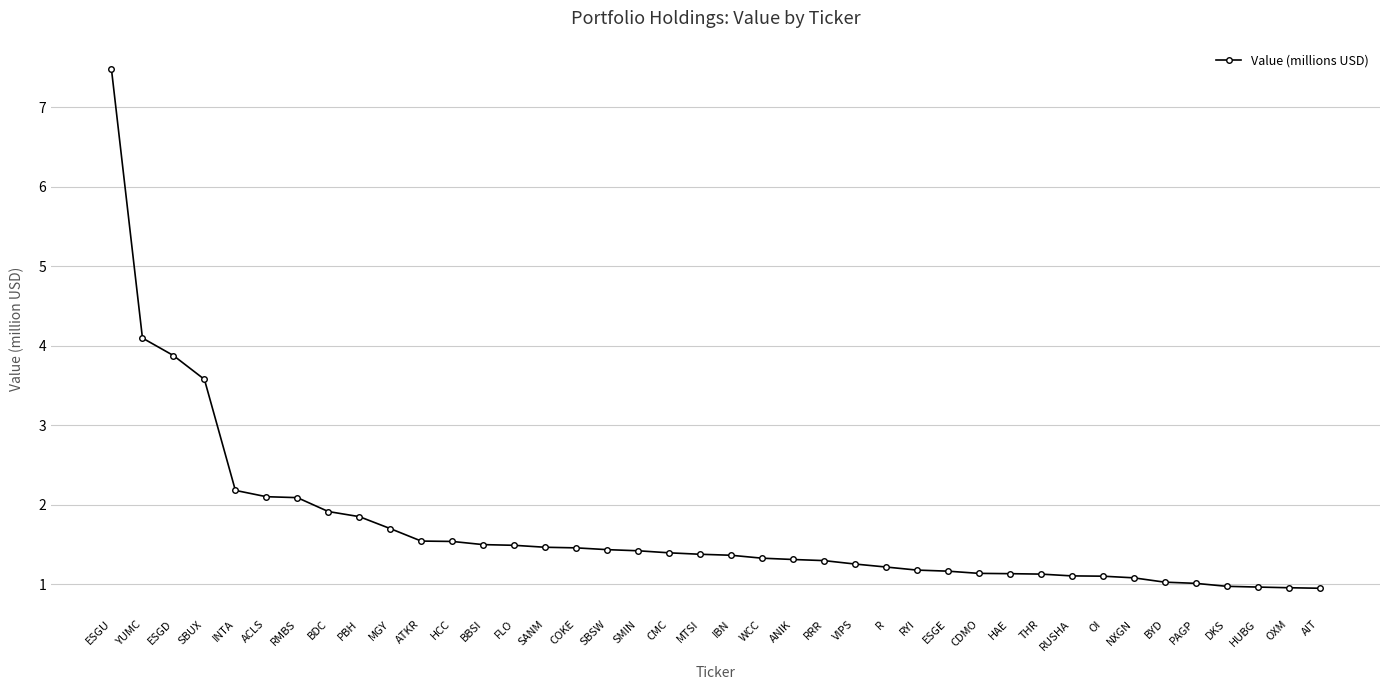

Read the value at MGY.

1.7